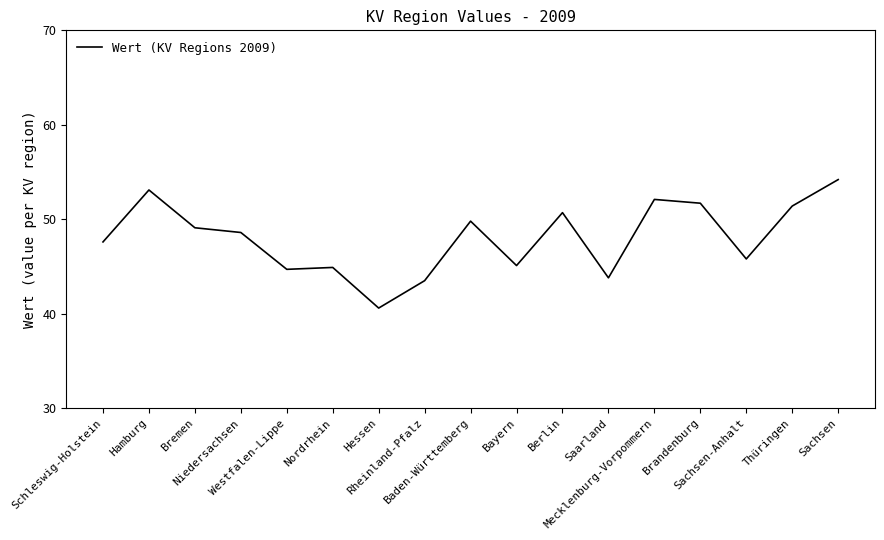

What is the difference between the maximum and minimum values?

13.6